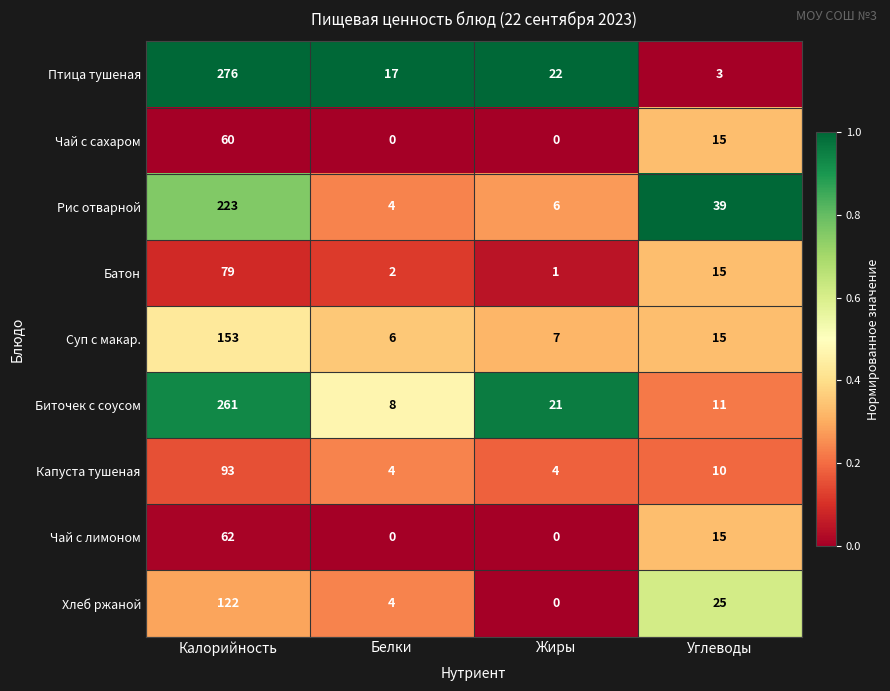

At which category is the sum across all series the highest?

Калорийность